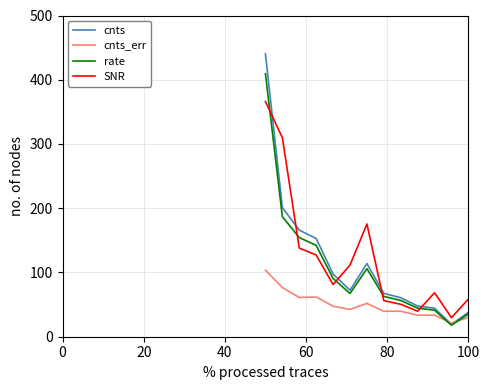

Which series has the largest range (max minus min)?

cnts